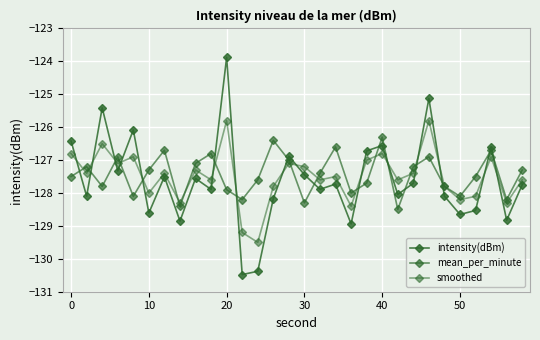

Does the chart have visible grid lines?

Yes